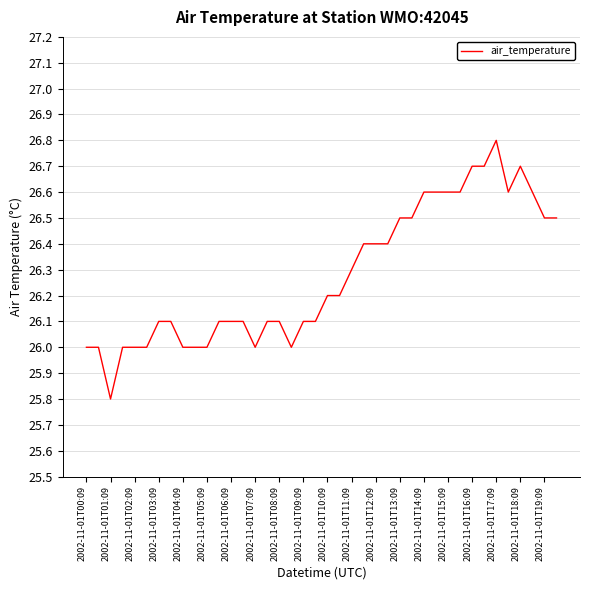

What is the greatest value displayed?

26.8